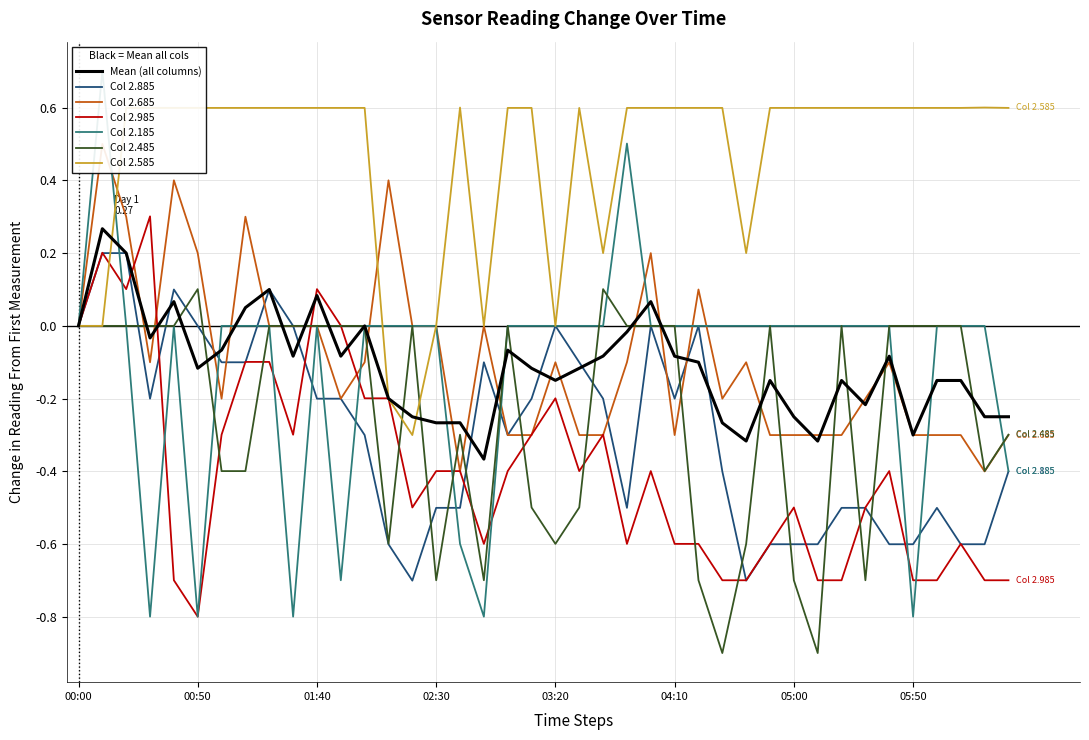

Is it true that Col 2.885 equals -0.2 at 01:40?

True